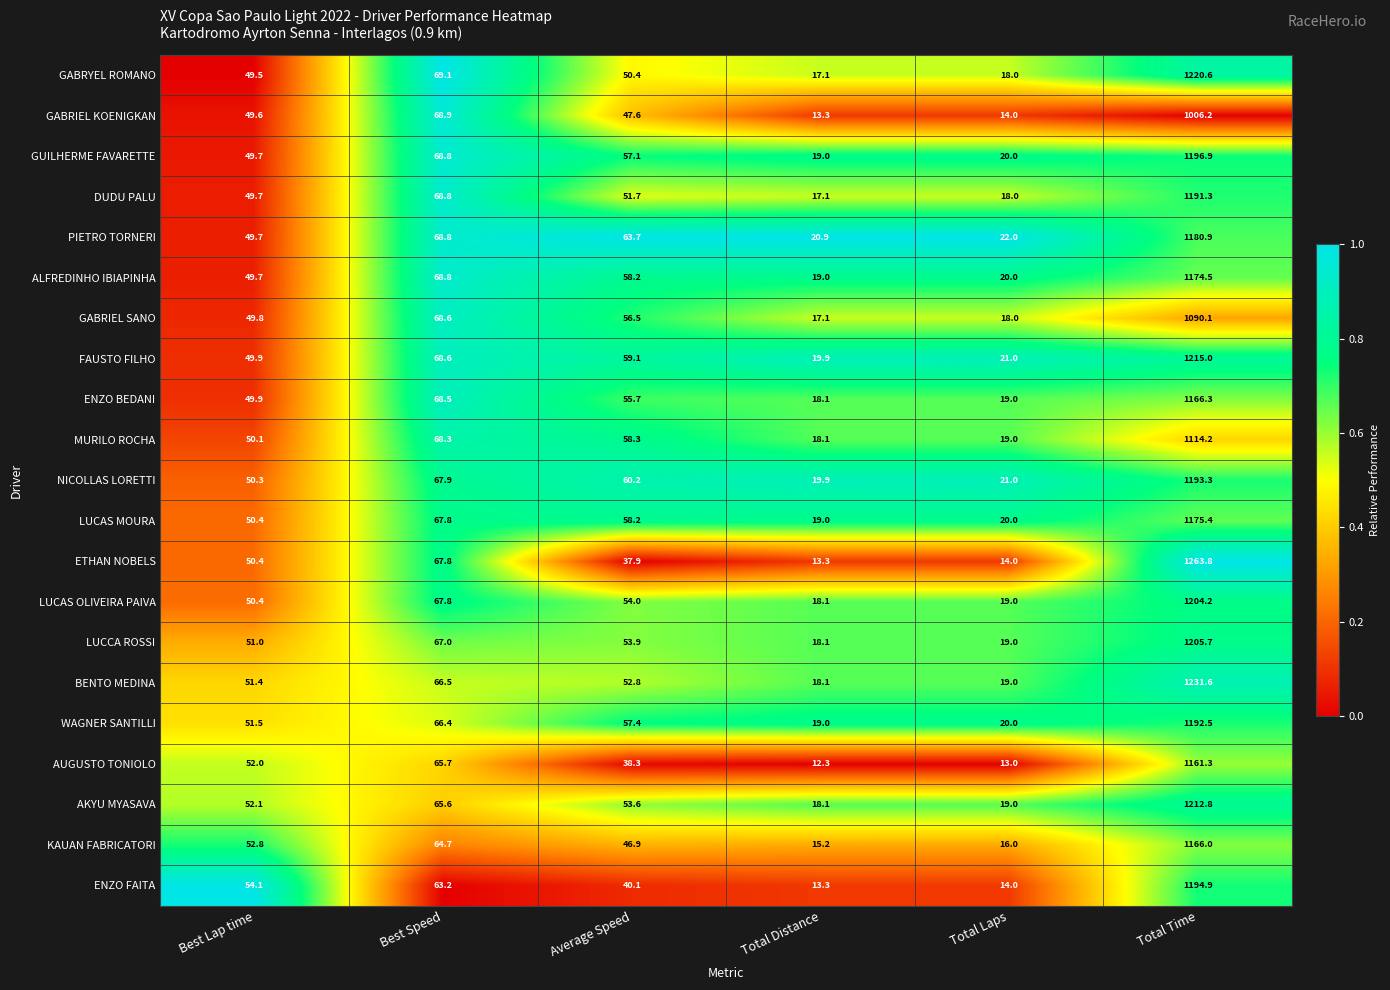

Where is WAGNER SANTILLI nearest to the value 605?

Best Speed